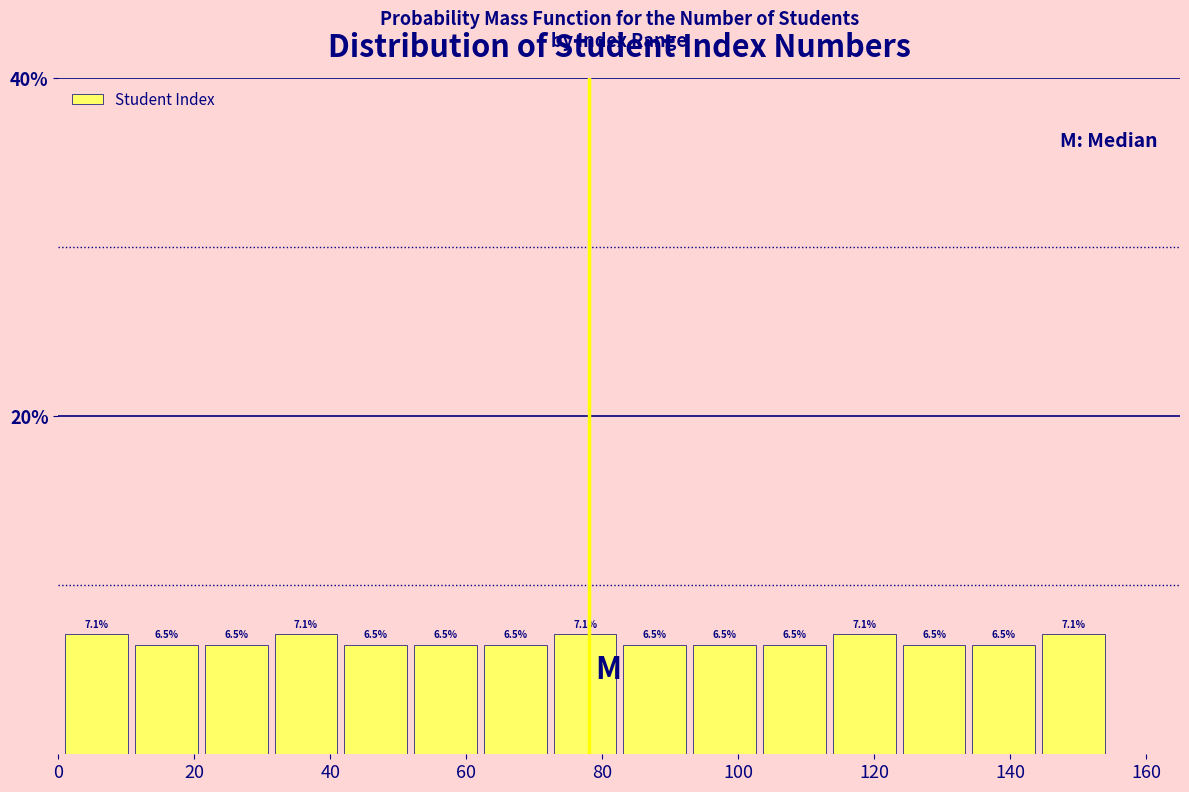

What is the height of the bar covering 104 to 114 on the x-axis? The bar edges are not printed on the chart, so give them approximately, as read against the axis.

6.5